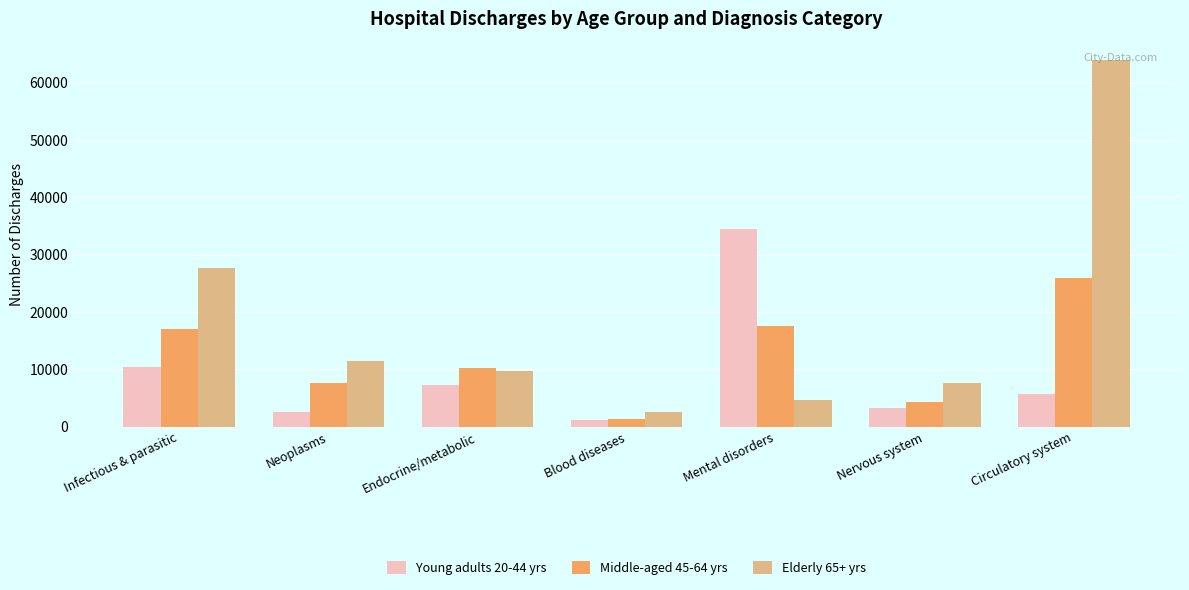

At which category is the sum across all series the highest?

Circulatory system